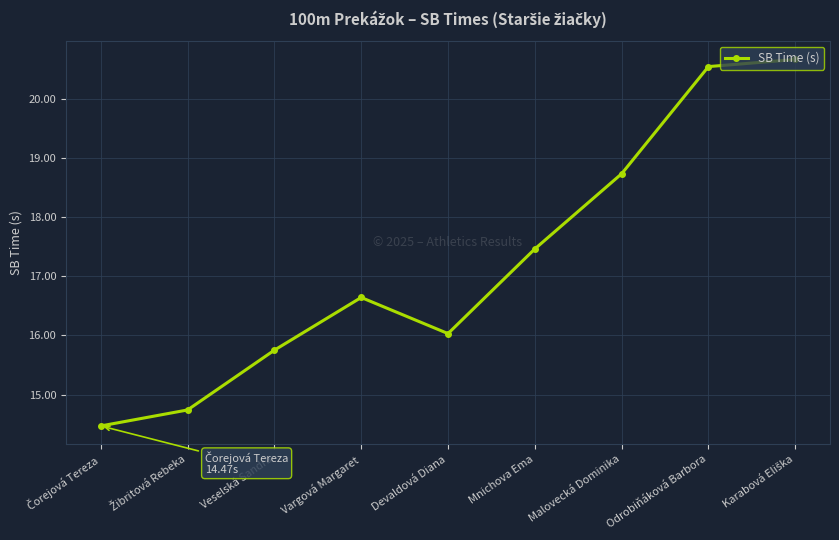

Where is the first local minimum?

Devaldová Diana